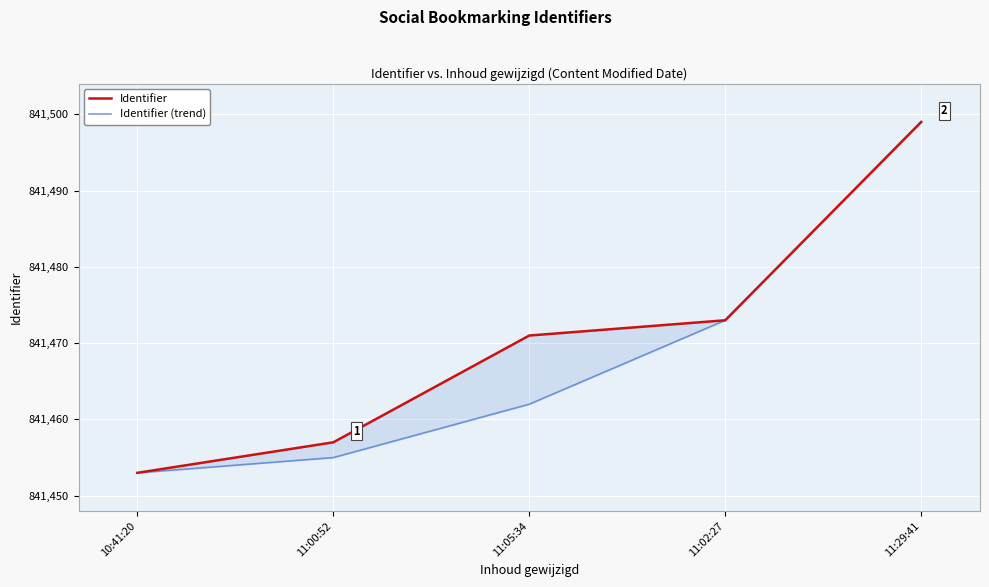

List the series in order of their peak value, highest first.

Identifier, Identifier (trend)